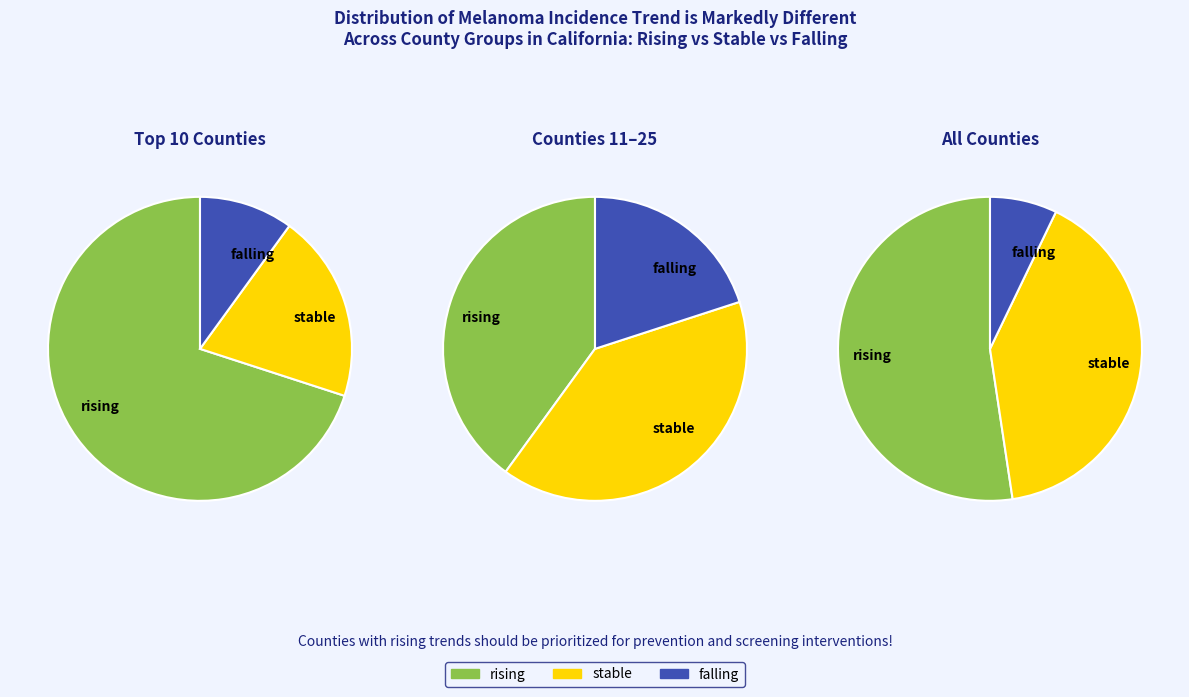

What is the smallest slice in the pie chart?

falling